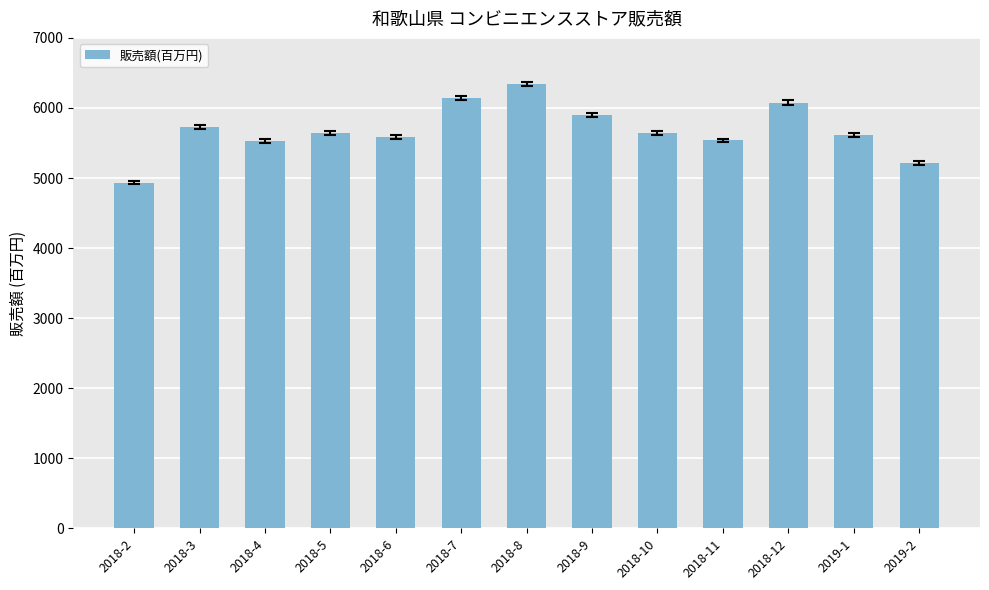

The value at 2018-7 is 3242. True or false?

False